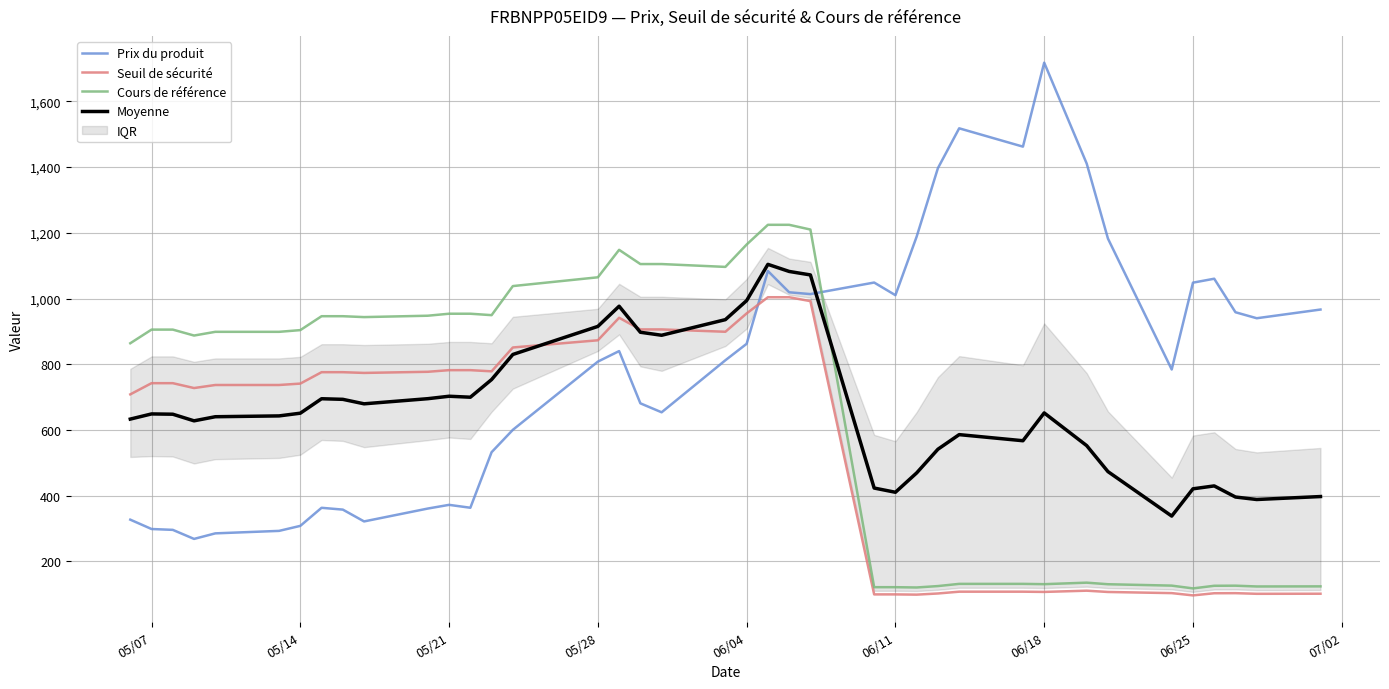

At which label does Prix du produit reach its peak?

06/18